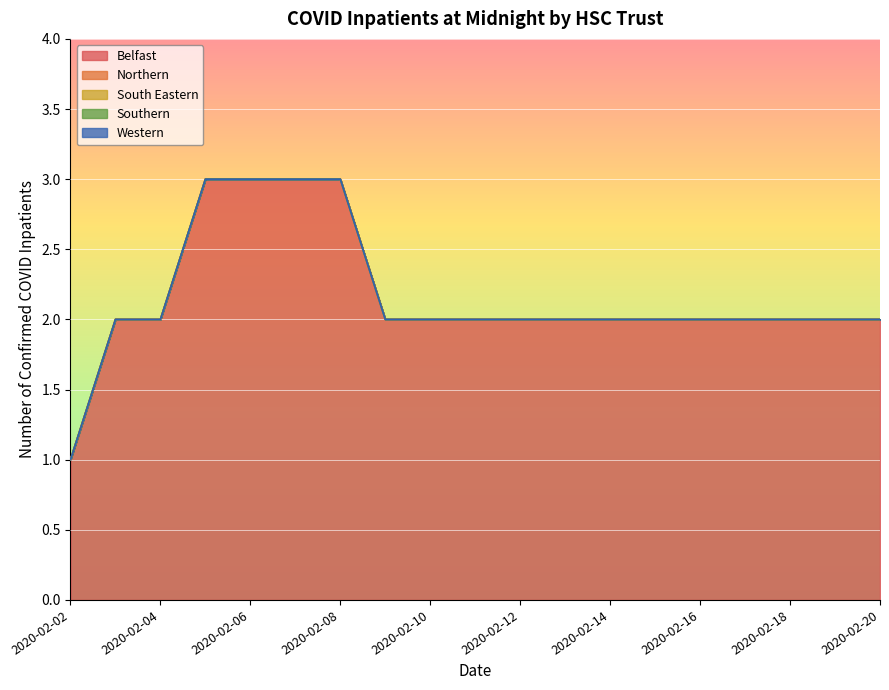

Does the chart display data point markers on the line(s)?

No